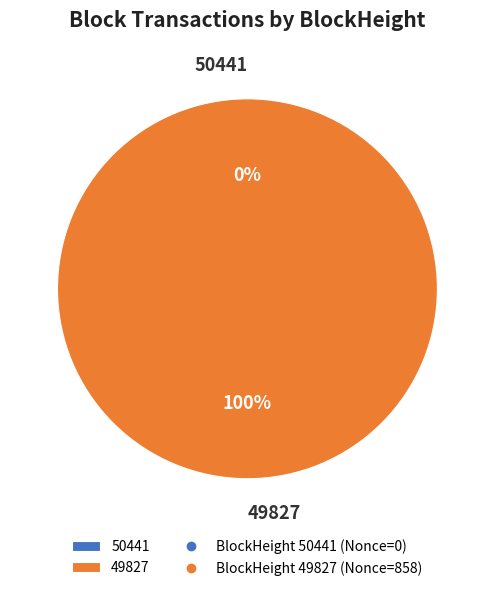

Count the number of slices in the pie.

2